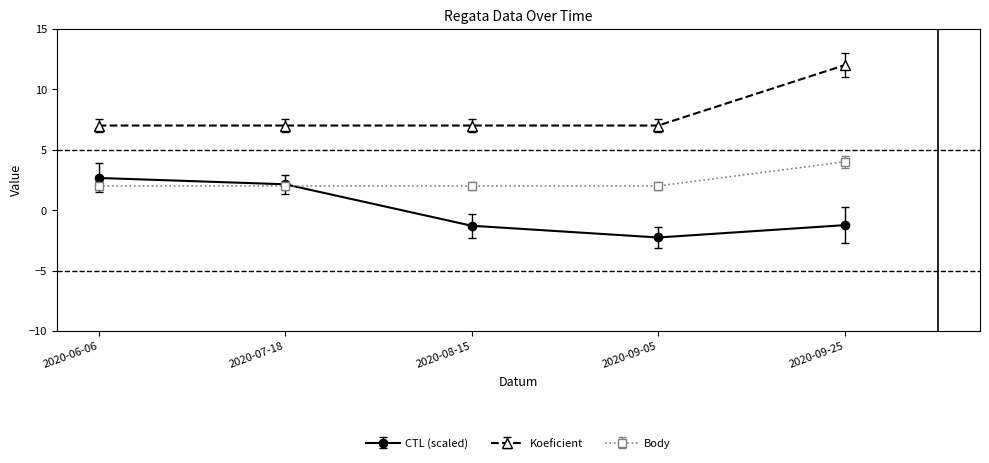

Does the chart display data point markers on the line(s)?

Yes